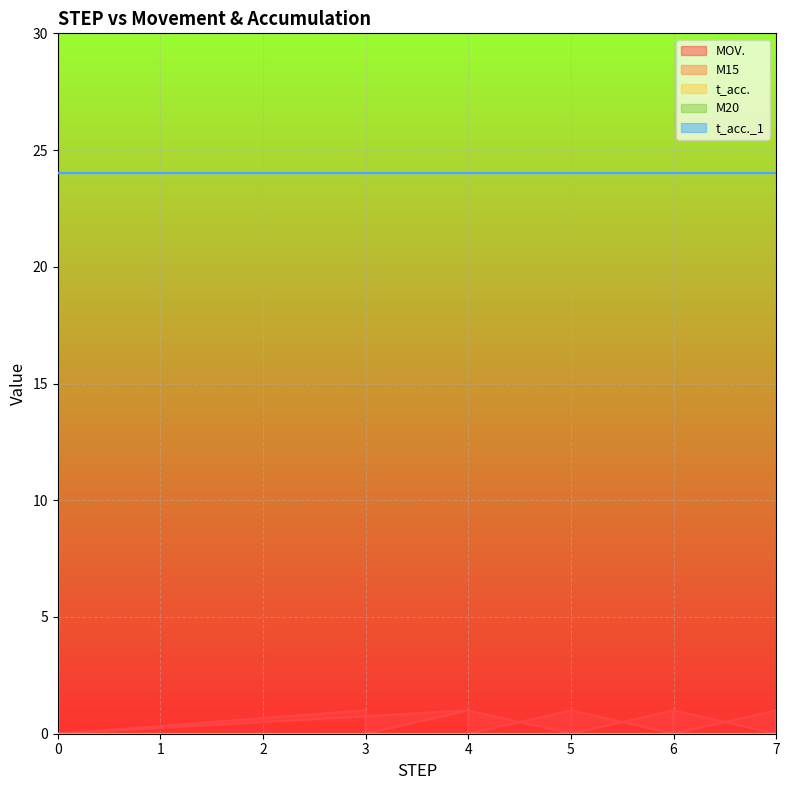

What are all the series names shown in the legend?

MOV., M15, t_acc., M20, t_acc._1